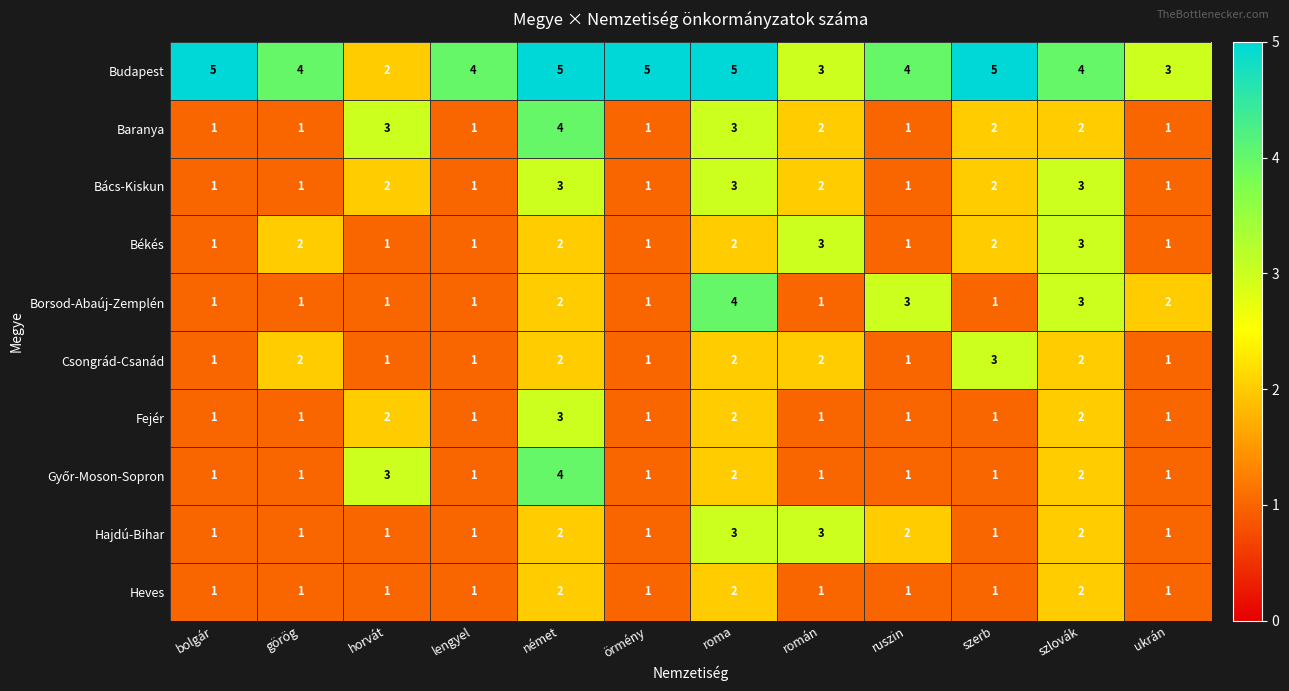

What is the sum of all Bács-Kiskun values?

21